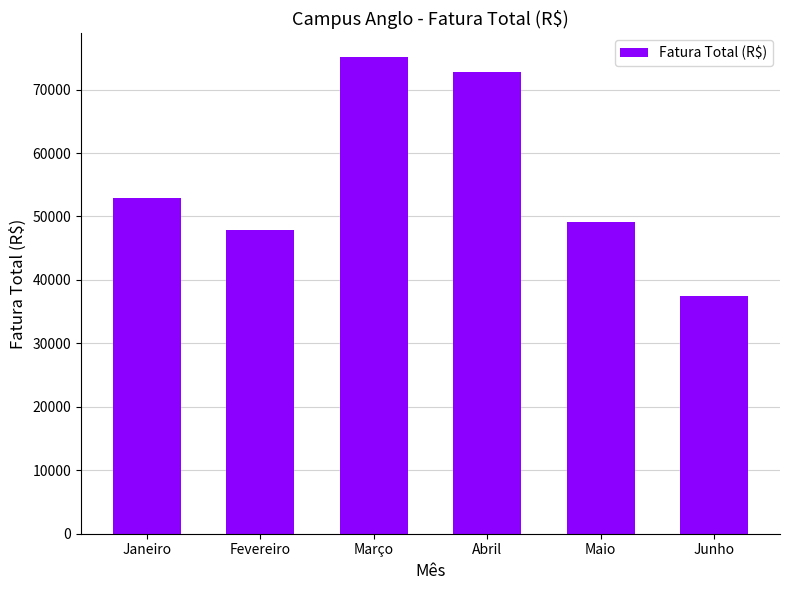

Are the bars horizontal?

No